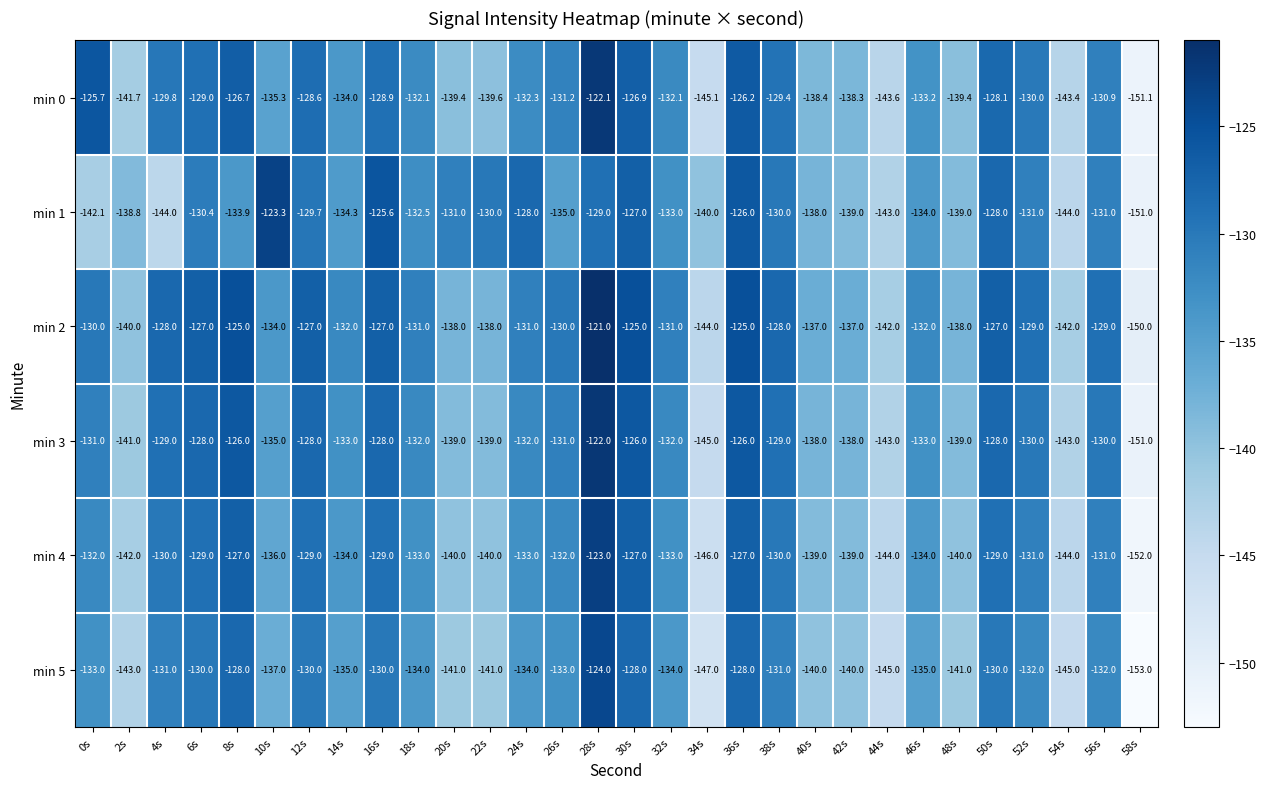

List the series in order of their peak value, highest first.

min 2, min 3, min 0, min 4, min 1, min 5